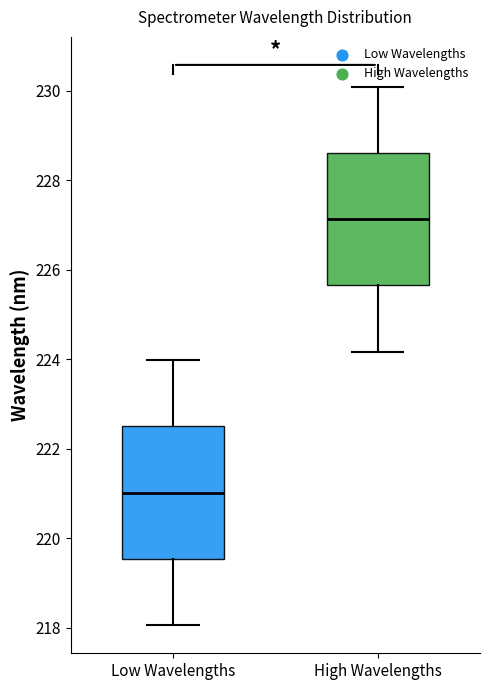

Which box has the lowest median line?

Low Wavelengths